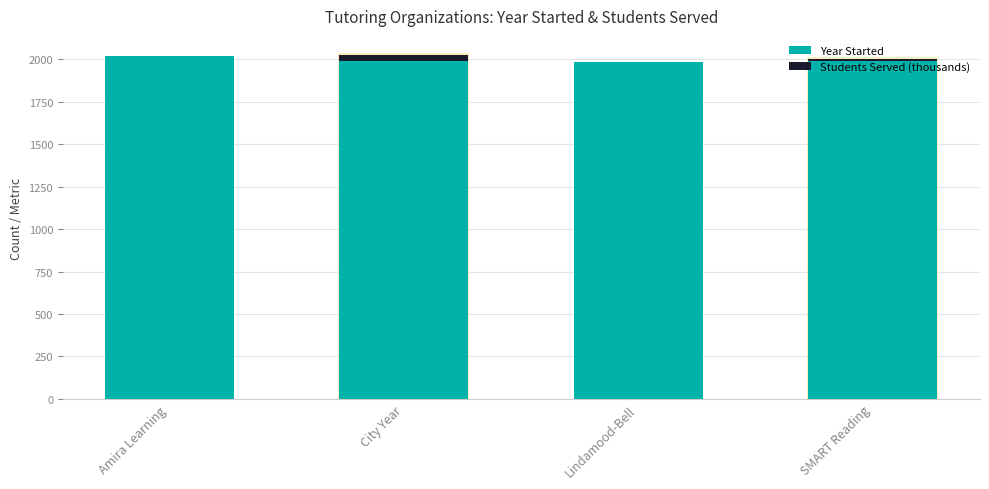

Is the value of Students Served (thousands) at Lindamood-Bell greater than the value of Year Started at City Year?

No